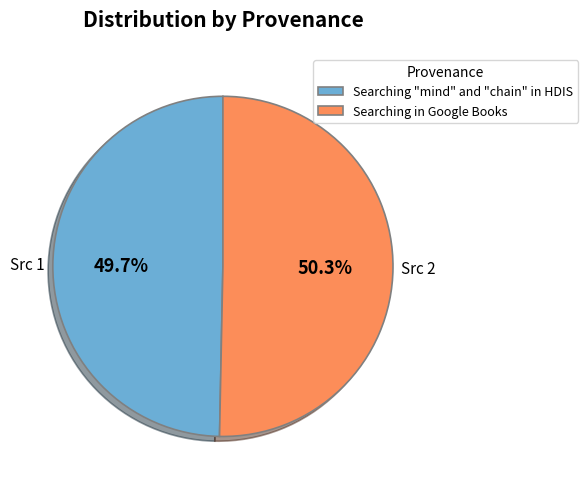

Does any single category account for the majority?

Yes